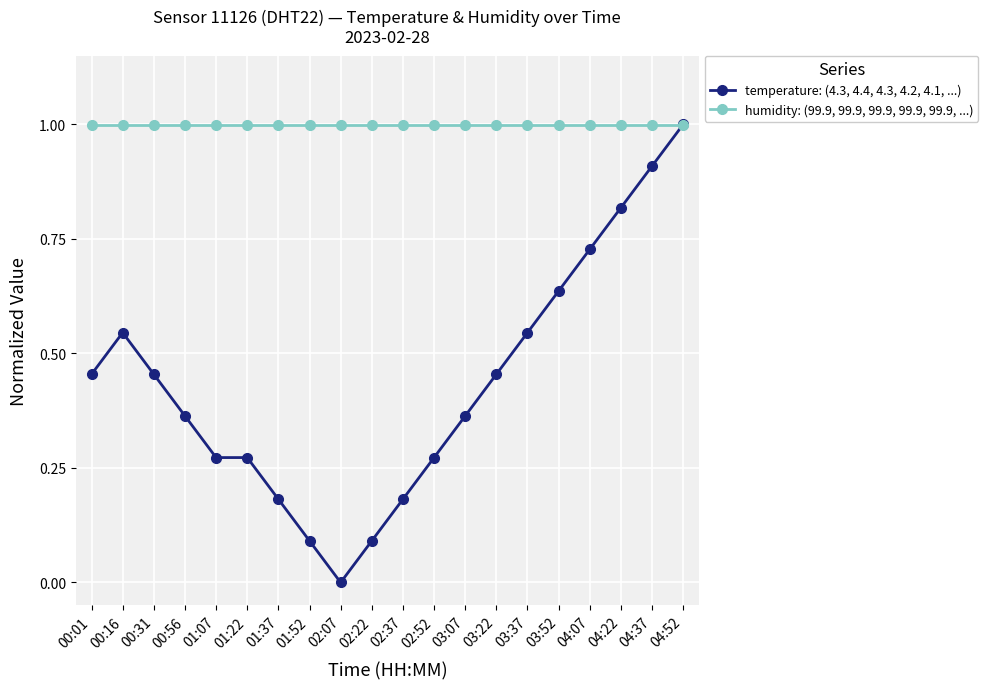

What is the value of the humidity: (99.9, 99.9, 99.9, 99.9, 99.9, ...) point at the 2nd from the left?

1.0